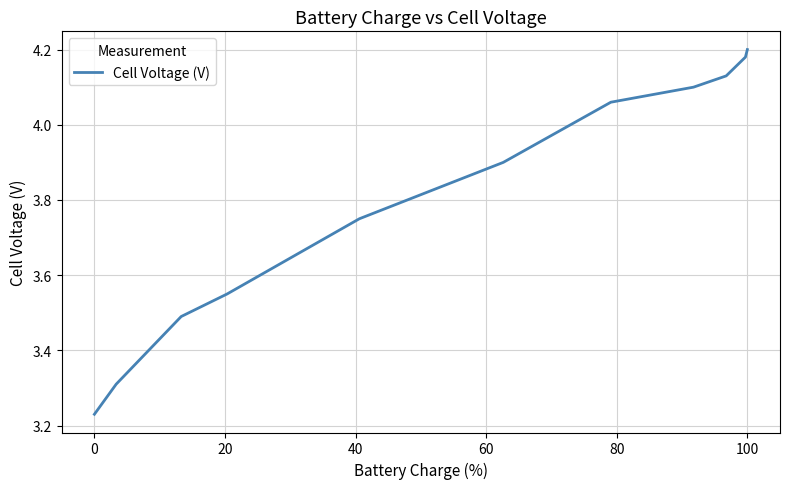

What is the difference between the maximum and minimum values?

1.0